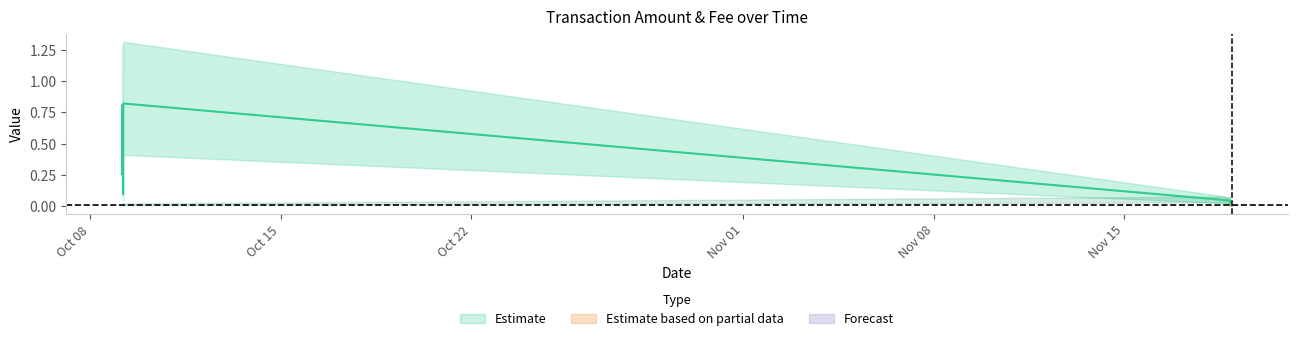

True or false: Fee_center and Amount_center cross at least once.

False